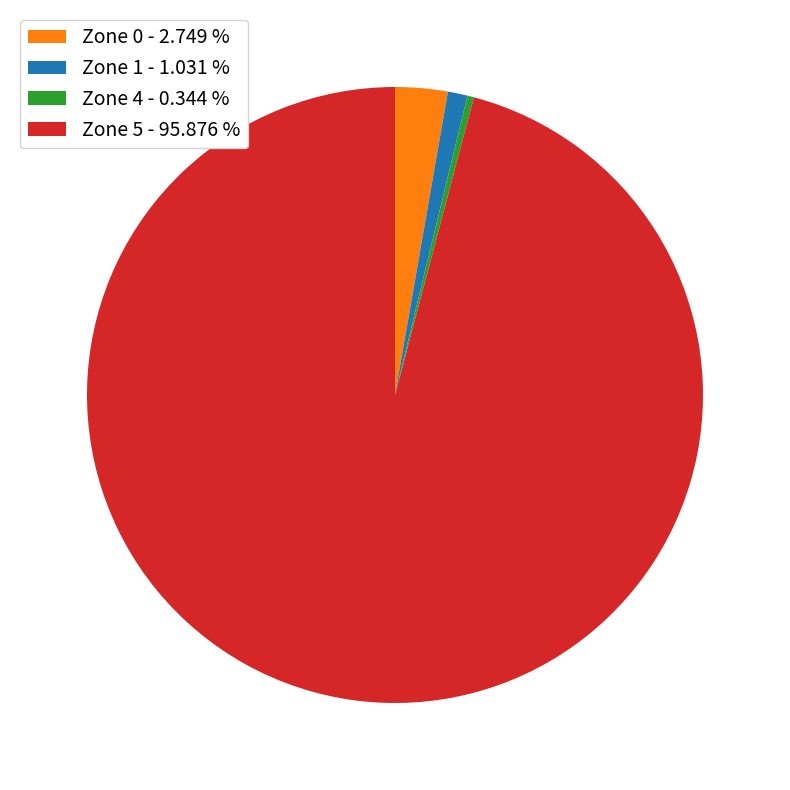

Which has a higher value, Zone 4 - 0.344 % or Zone 1 - 1.031 %?

Zone 1 - 1.031 %